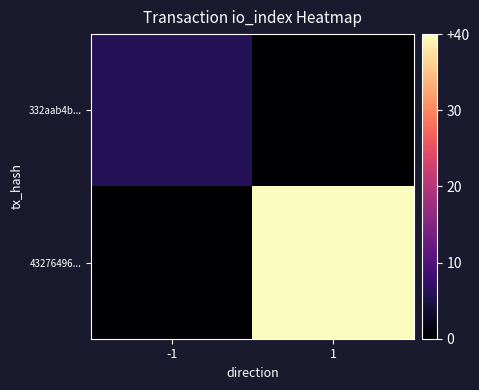

Which series has the widest spread of values?

43276496...